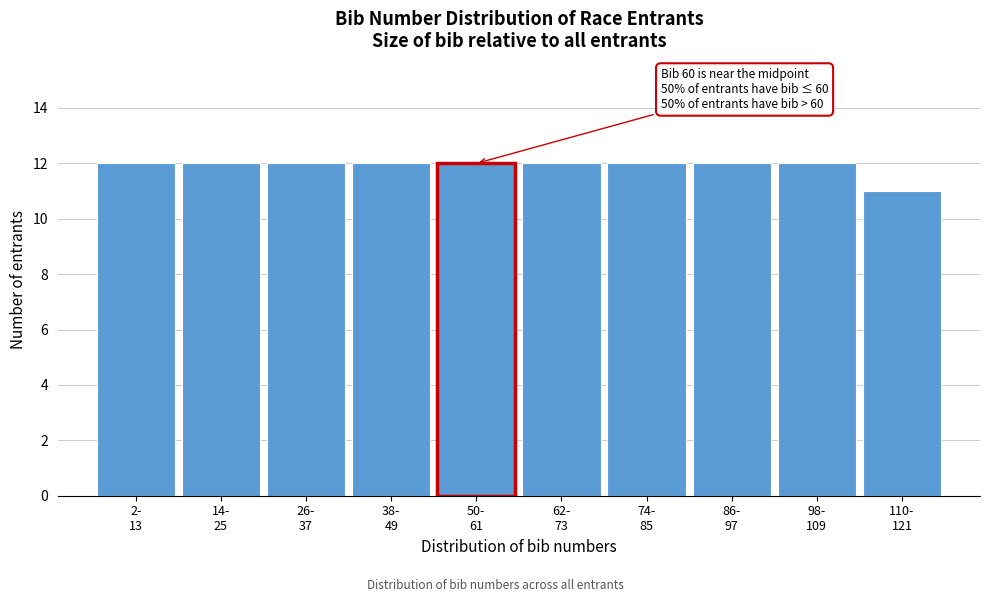

Reading left to right, list all the values displayed in this chart.

12	12	12	12	12	12	12	12	12	11